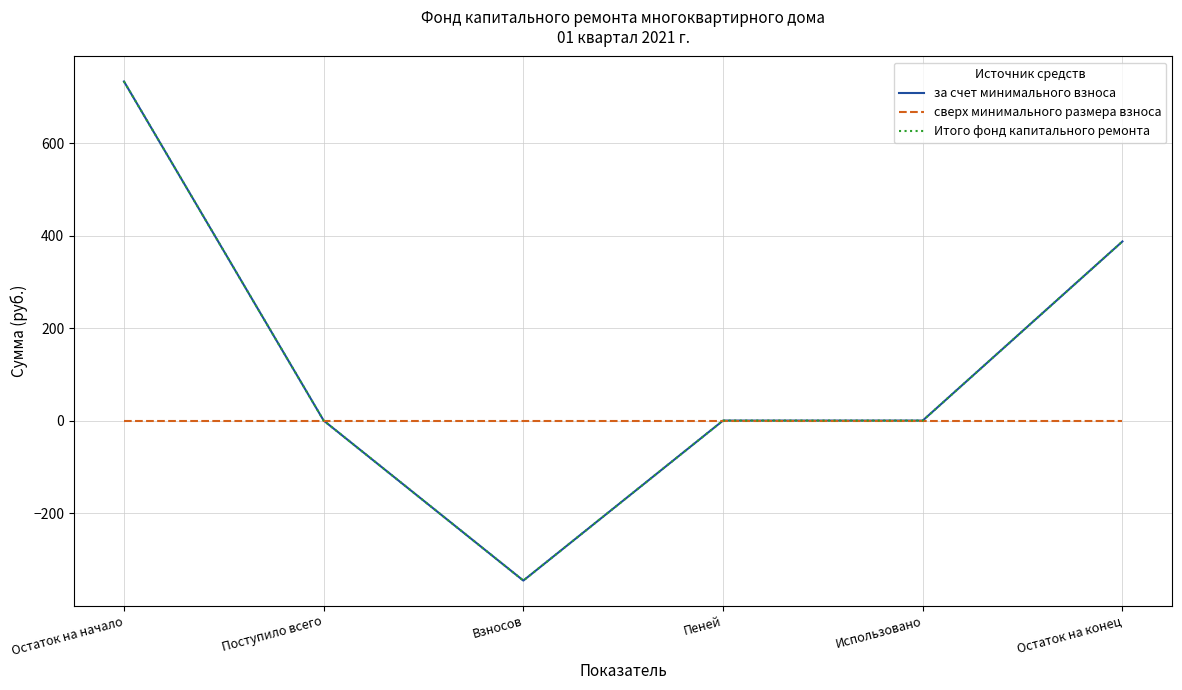

Is this an area chart (filled region under the line)?

No